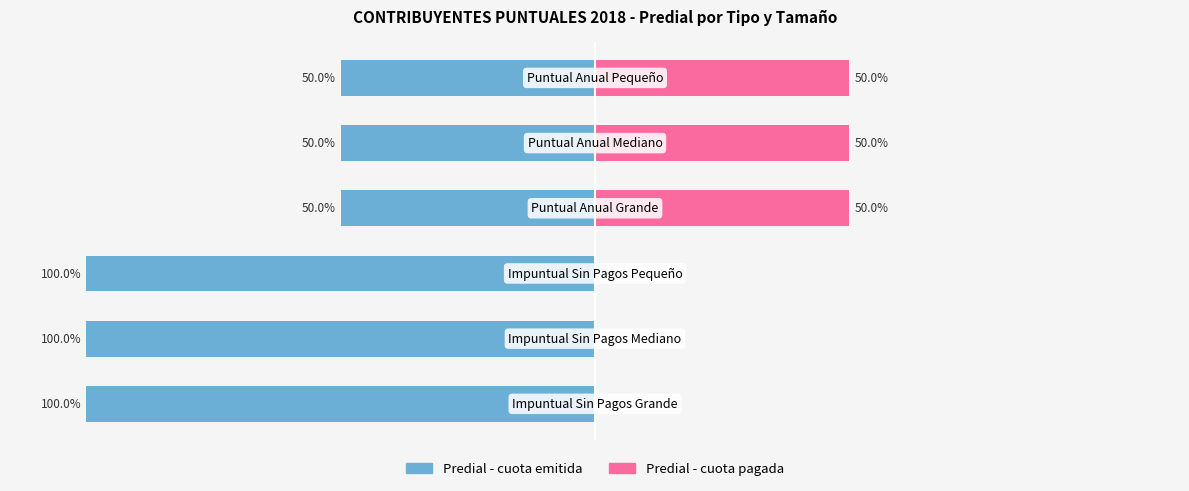

How many values in the Predial - cuota emitida series are below -50?

3